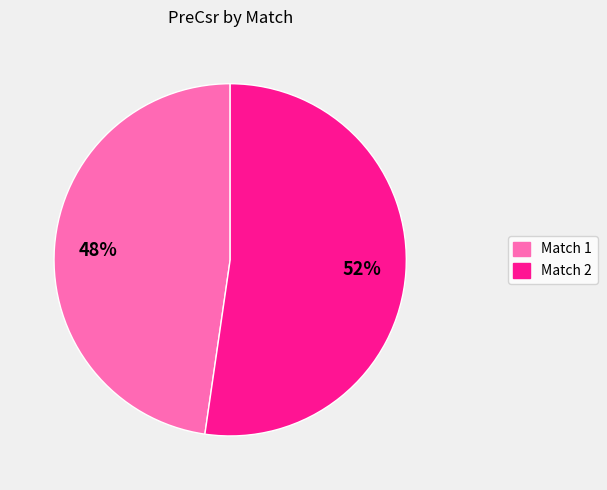

Approximately how many times larger is the value at Match 1 compared to Match 2?

0.9